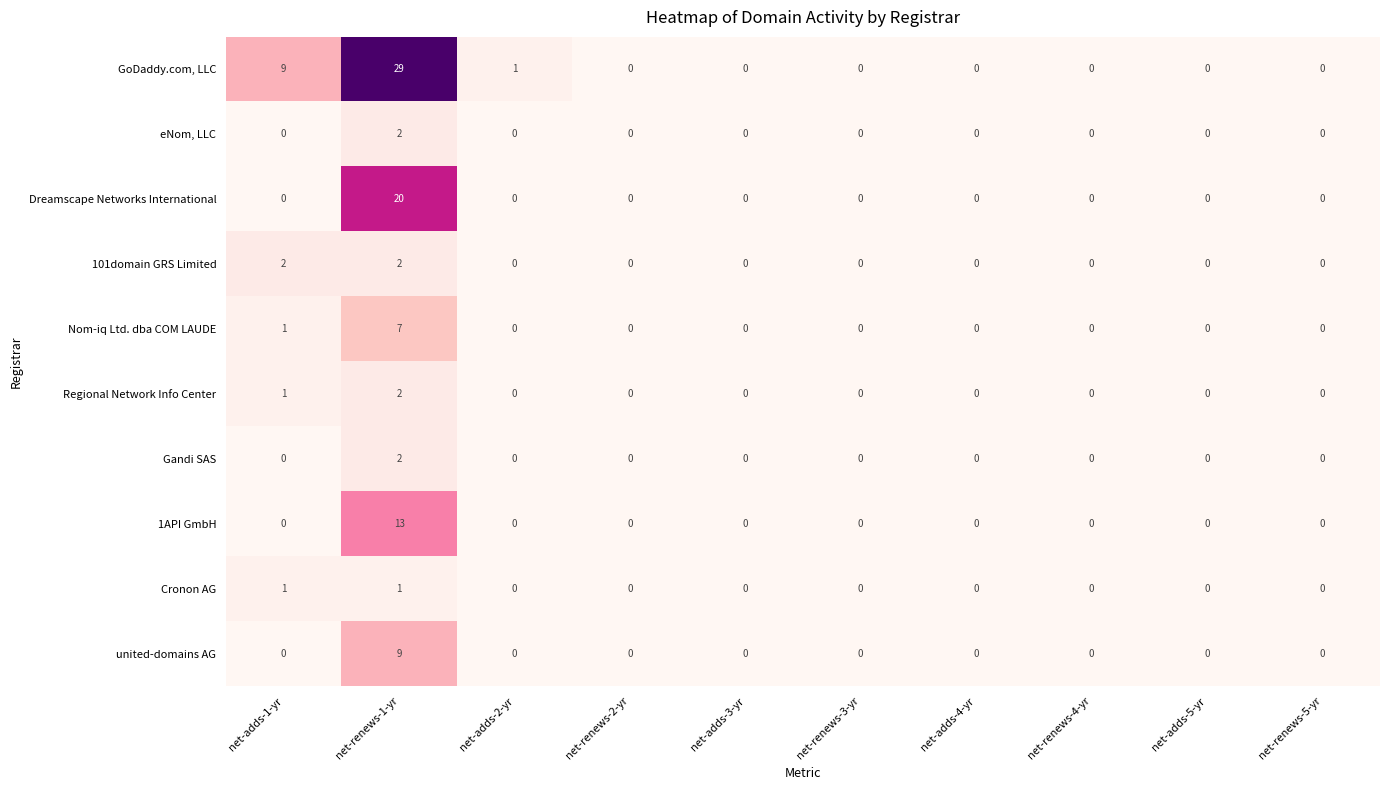

What is the difference between the second highest and second lowest values in the GoDaddy.com, LLC series?

9